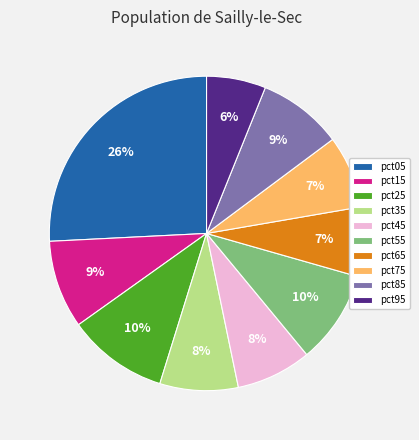

Which category has the smallest portion of the pie?

pct95